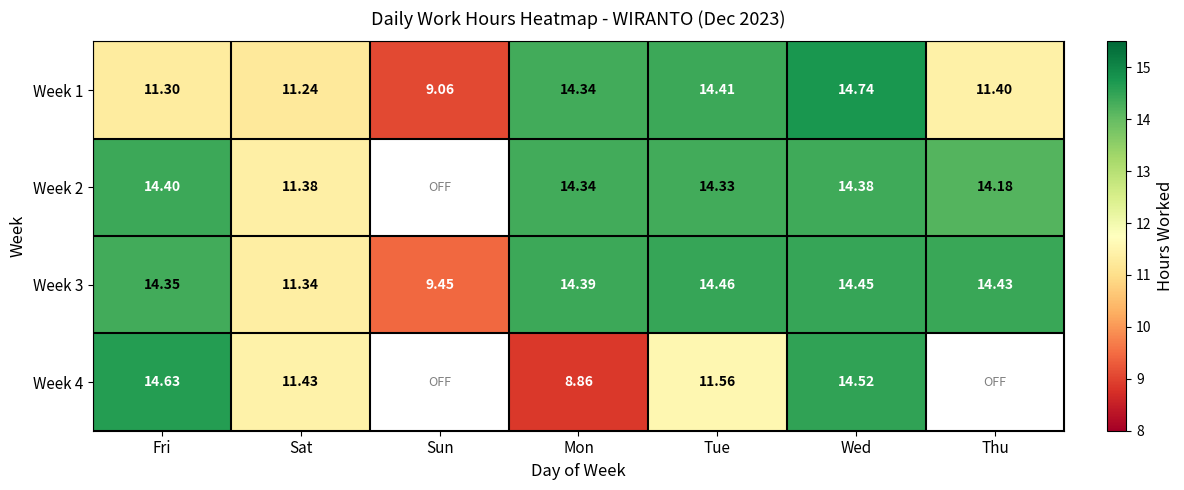

What is the spread (max minus min) of values at Fri?

3.3